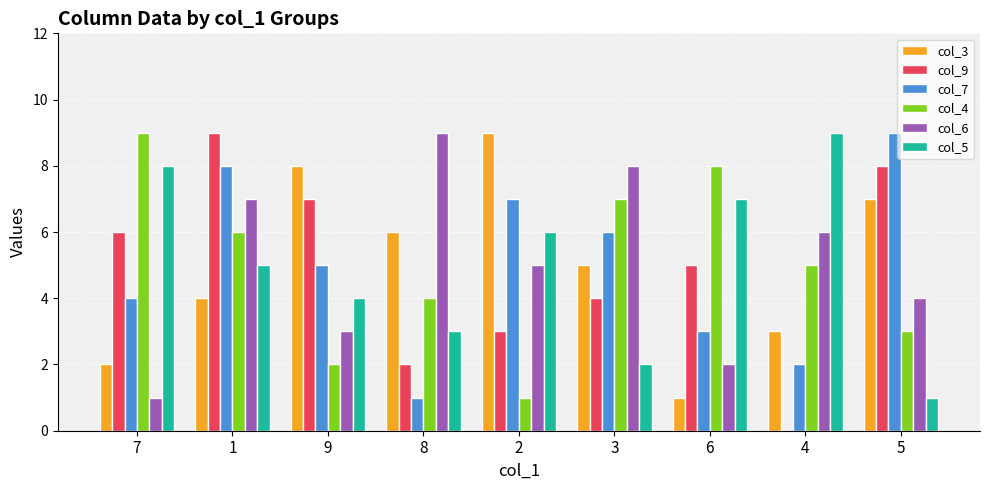

The value of col_5 at 6 is 7. True or false?

True